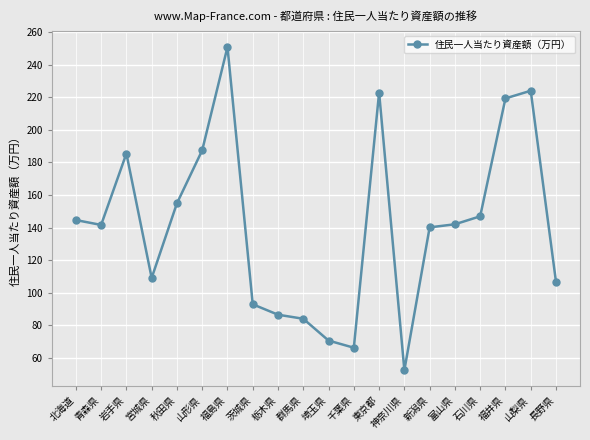

How many lines are shown in the chart?

1